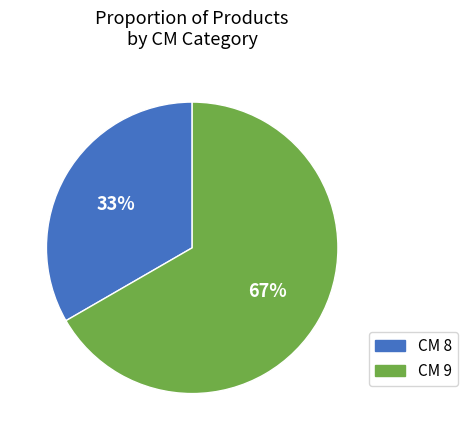

How many slices are in this pie chart?

2